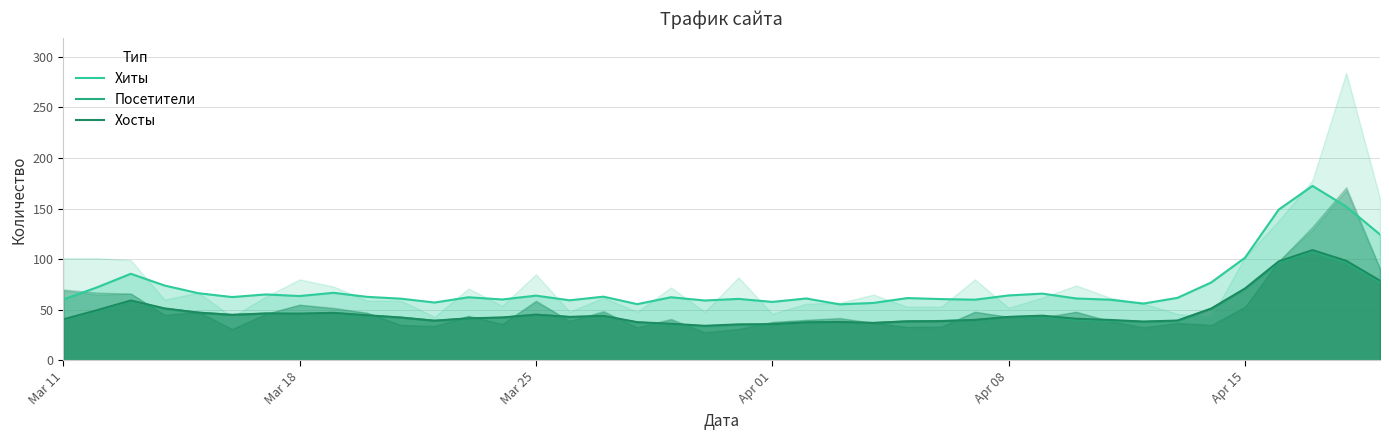

True or false: Хиты and Посетители cross at least once.

False